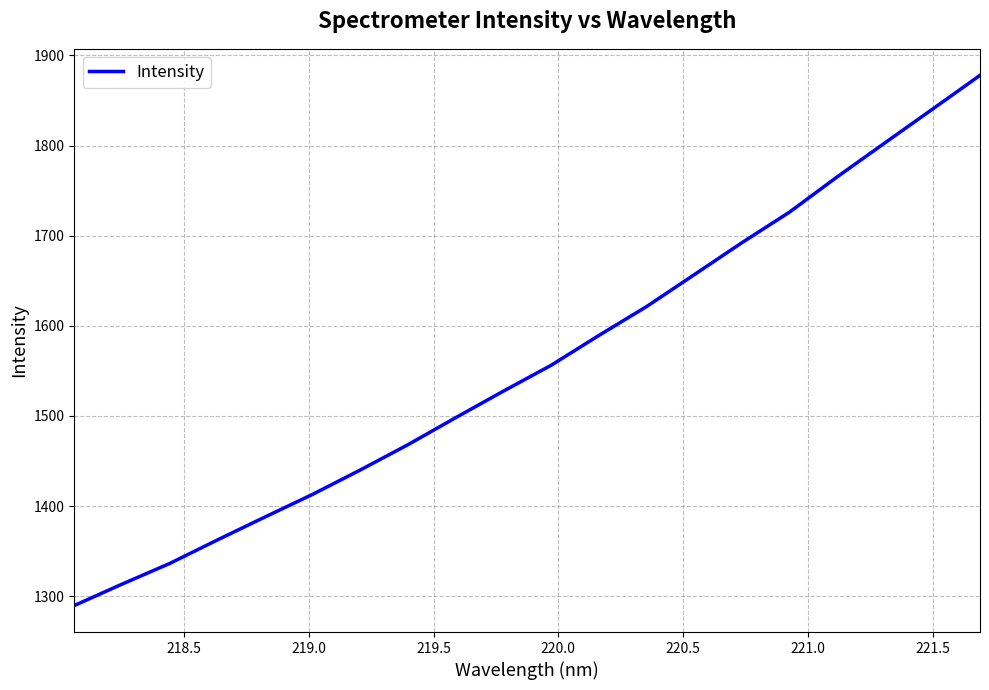

What is the maximum value shown in the chart?

1877.8